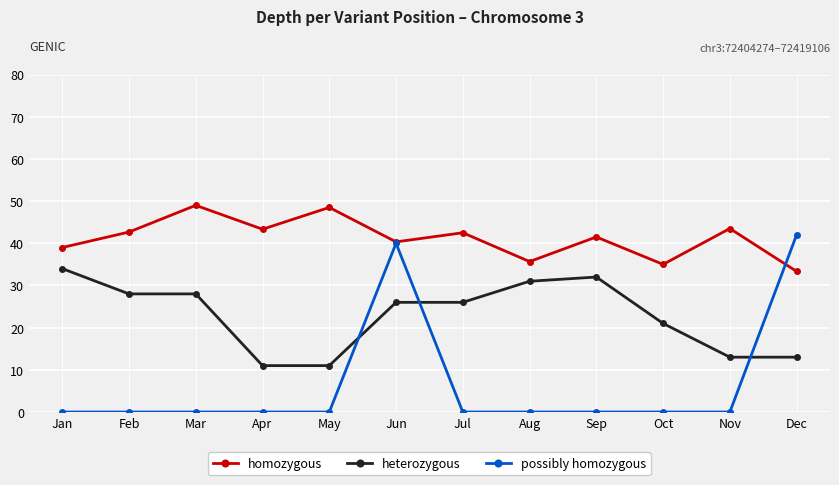

What are all the series names shown in the legend?

homozygous, heterozygous, possibly homozygous